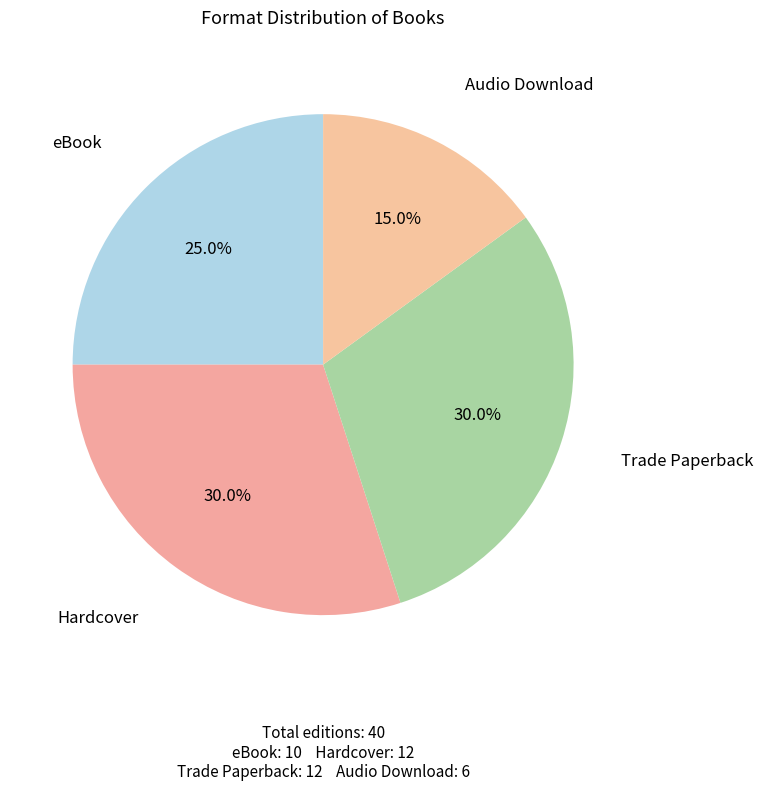

How many segments does this pie chart have?

4